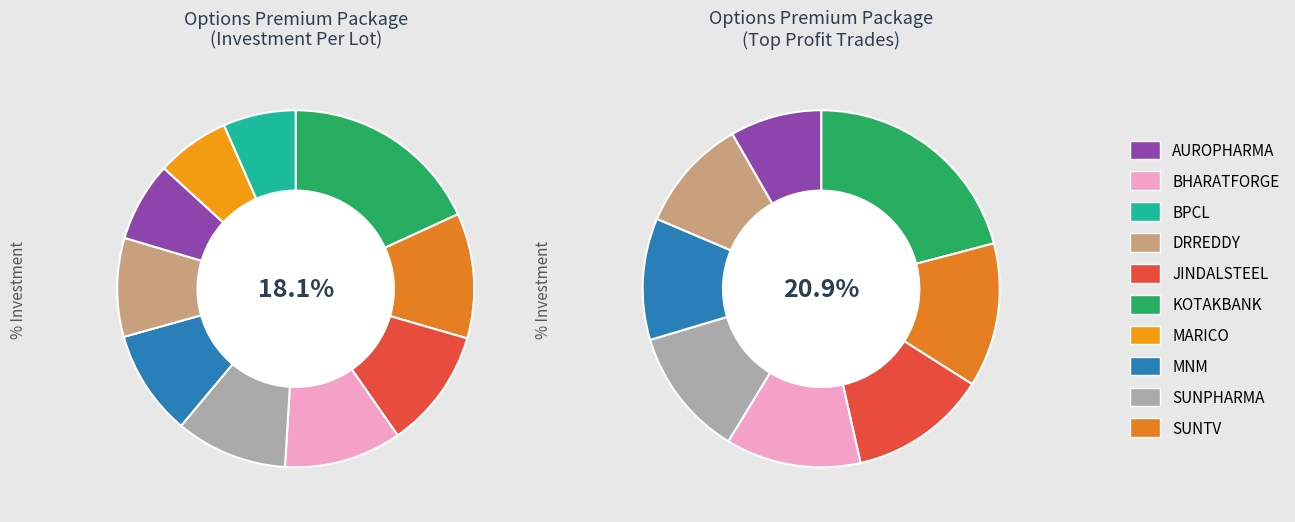

Does DRREDDY represent more than half of the total?

No